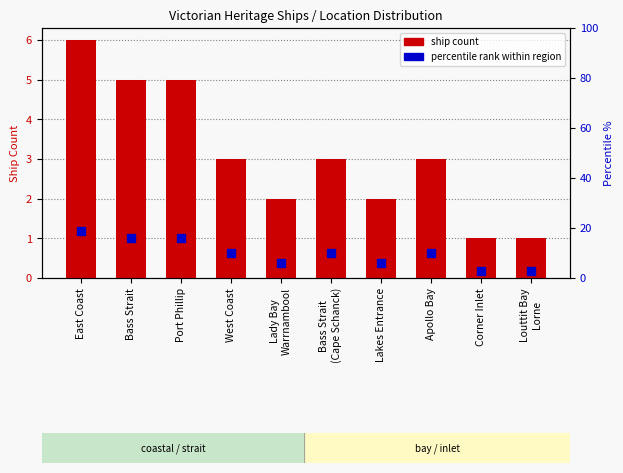

What is the total value across all series at West Coast?

13